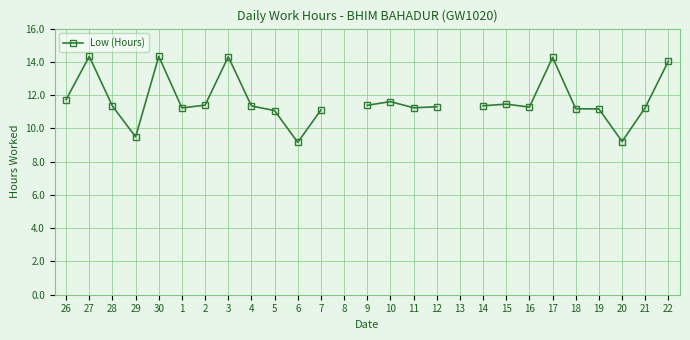

Which label corresponds to the largest value in the chart?

27